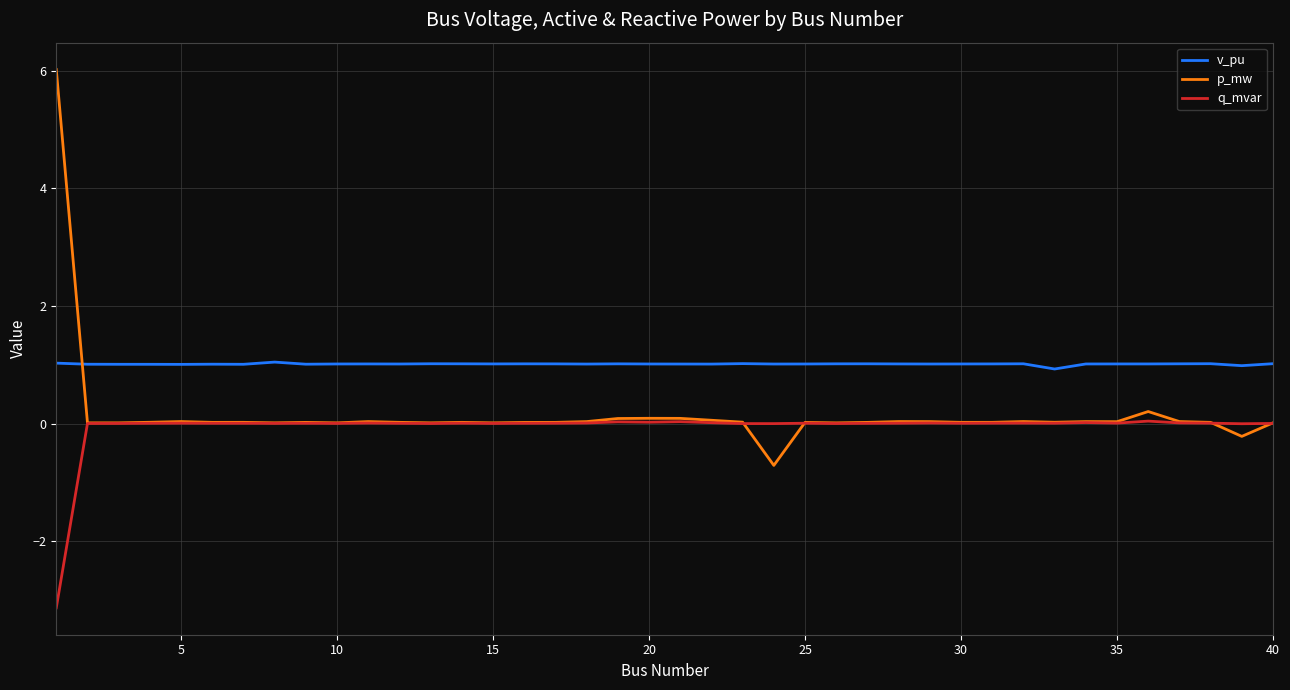

What are all the series names shown in the legend?

v_pu, p_mw, q_mvar